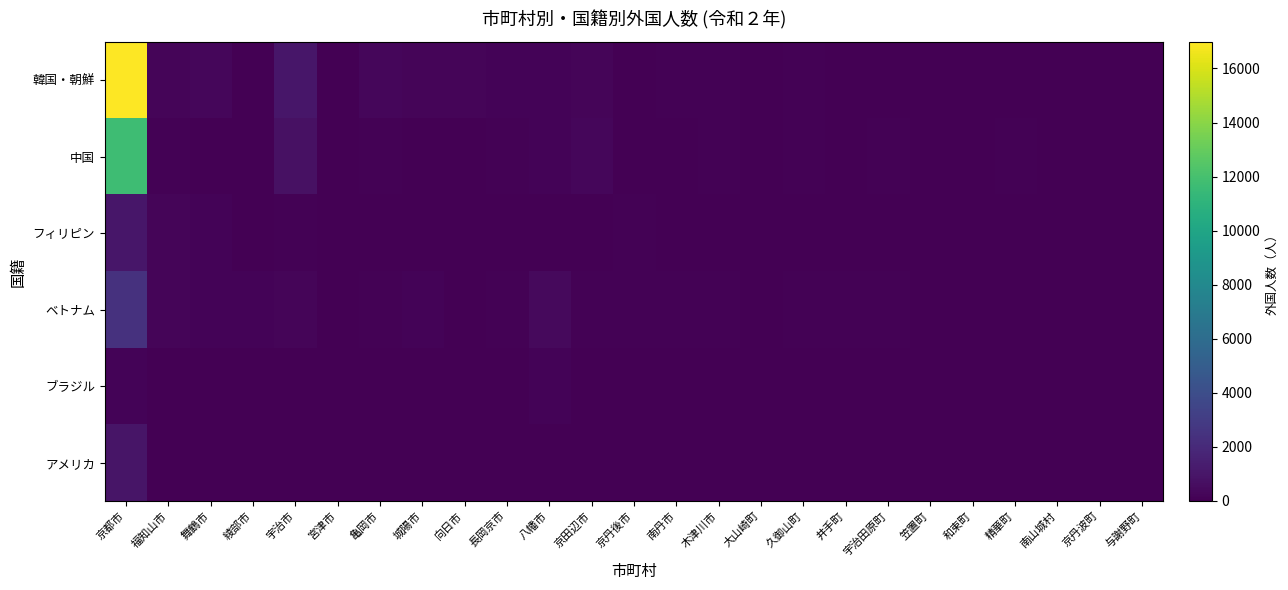

Which series has the largest range (max minus min)?

韓国・朝鮮